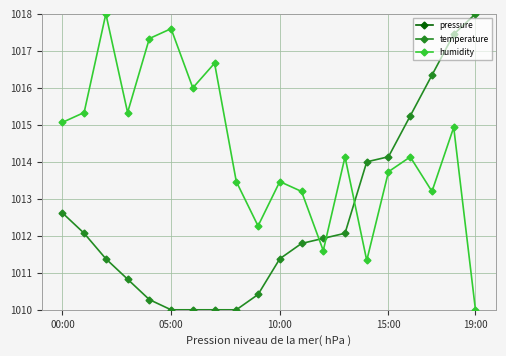

Which series has the largest total across all categories?

humidity